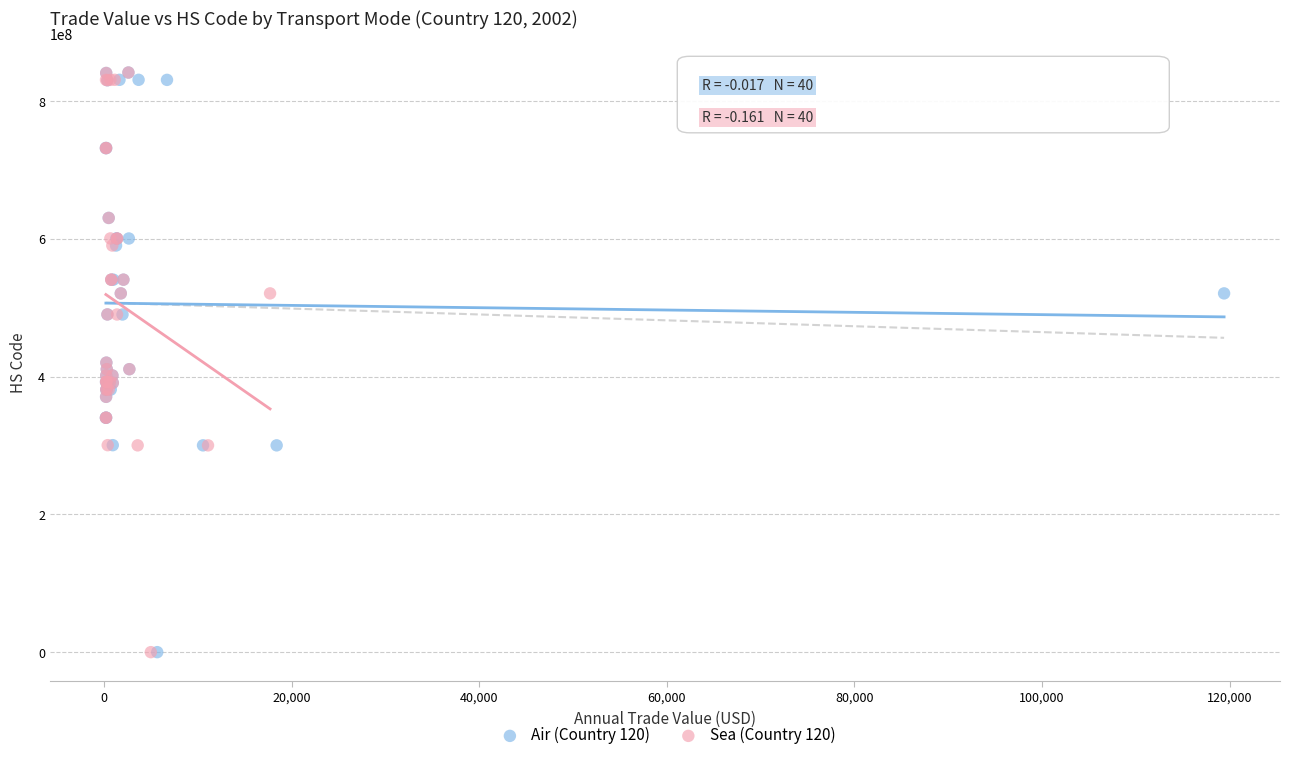

What are all the series names shown in the legend?

Air (Country 120), Sea (Country 120)